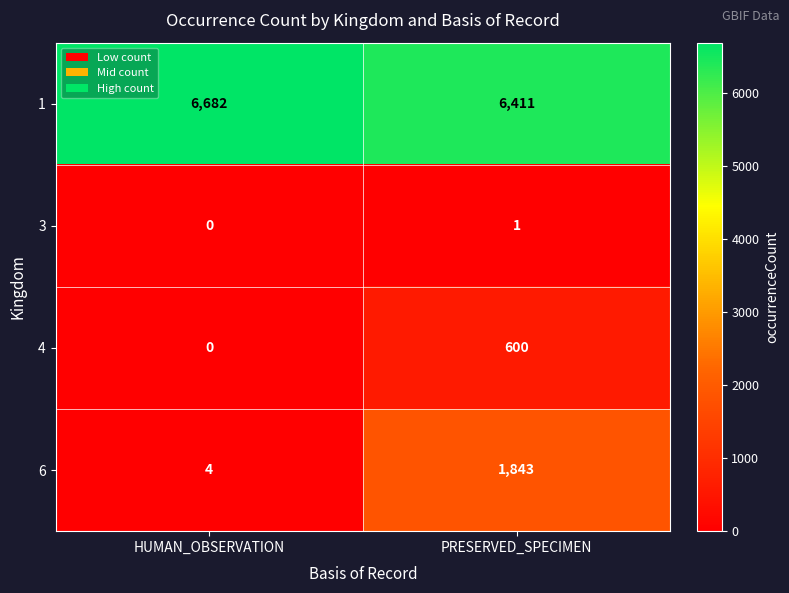

What is the total value across all series at HUMAN_OBSERVATION?

6686